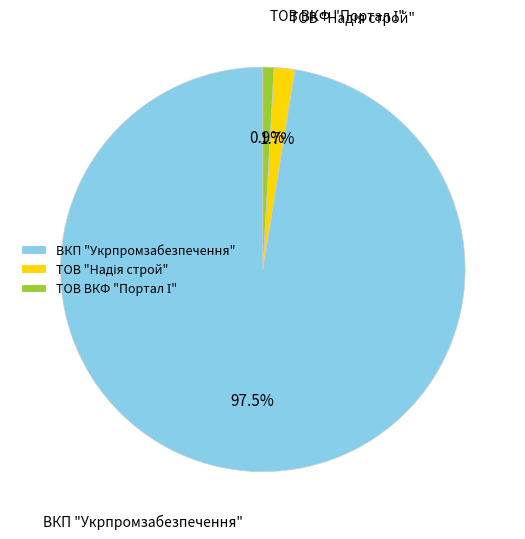

What is the largest slice in the pie chart?

ВКП "Укрпромзабезпечення"